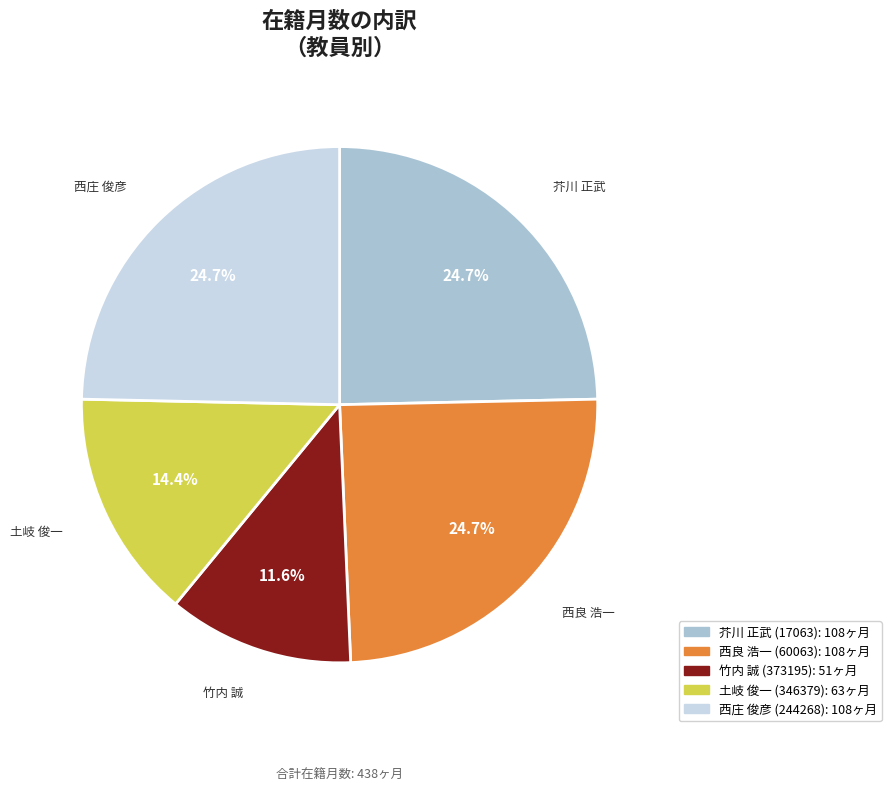

What is the ratio of the value at 竹内 誠 (373195) to the value at 西良 浩一 (60063)?

0.5